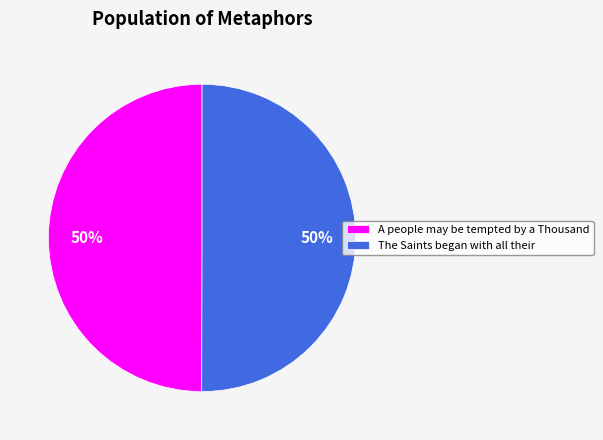

What is the ratio of the value at A people may be tempted by a Thousand to the value at The Saints began with all their?

1.0